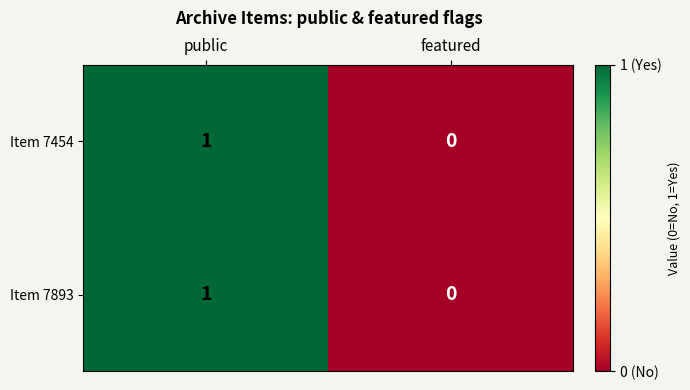

Which category has the lowest value across all series?

featured